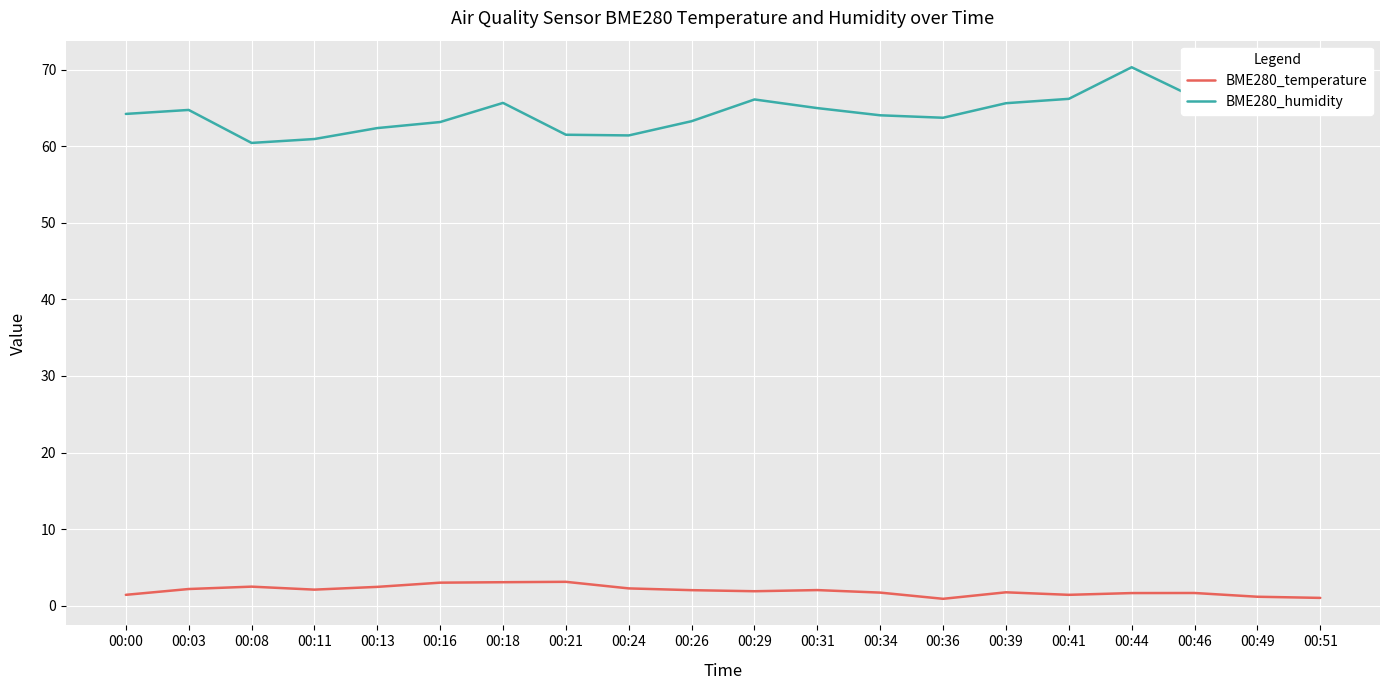

How many categories are shown in the chart?

20